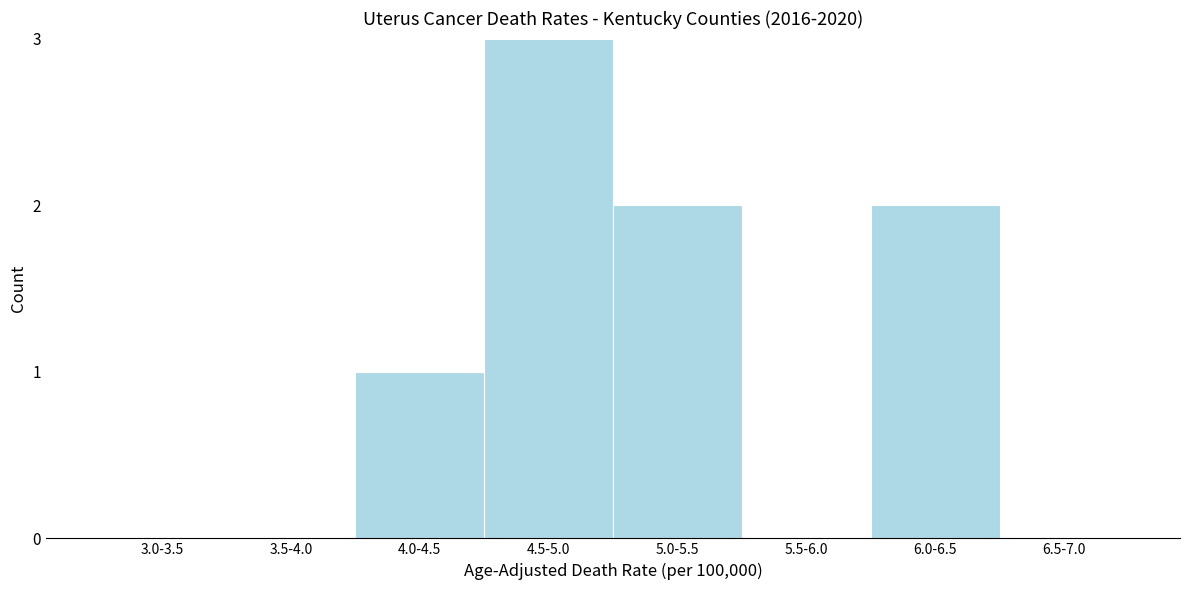

Reading left to right, what are all the values shown in this chart?

3.0-3.5=0	3.5-4.0=0	4.0-4.5=1	4.5-5.0=3	5.0-5.5=2	5.5-6.0=0	6.0-6.5=2	6.5-7.0=0